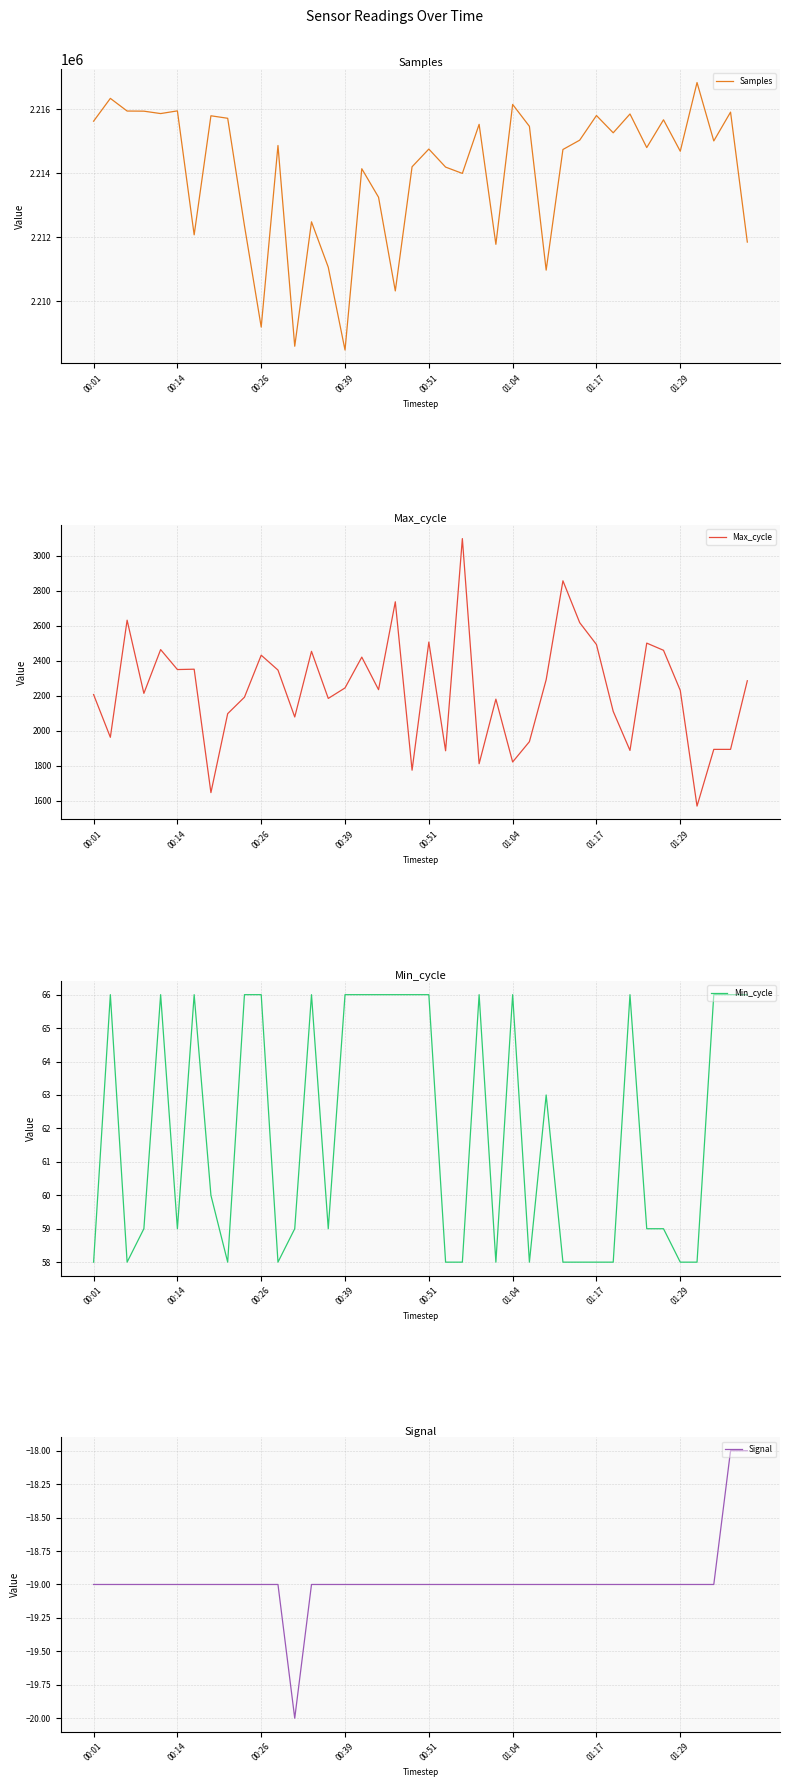

Reading right to left, list all the values displayed in this chart.

Samples: 2211849	2215903	2215004	2216826	2214683	2215664	2214797	2215845	2215258	2215797	2215028	2214737	2210974	2215460	2216143	2211779	2215522	2213991	2214188	2214751	2214198	2210325	2213247	2214137	2208481	2211065	2212481	2208599	2214862	2209196	2212361	2215711	2215789	2212075	2215942	2215858	2215933	2215937	2216332	2215620
Max_cycle: 2286	1894	1894	1570	2231	2460	2501	1888	2111	2493	2618	2857	2292	1938	1822	2181	1812	3098	1886	2507	1775	2737	2235	2421	2245	2185	2454	2079	2347	2432	2192	2098	1647	2352	2350	2464	2214	2632	1963	2207
Min_cycle: 66	66	66	58	58	59	59	66	58	58	58	58	63	58	66	58	66	58	58	66	66	66	66	66	66	59	66	59	58	66	66	58	60	66	59	66	59	58	66	58
Signal: -18	-18	-19	-19	-19	-19	-19	-19	-19	-19	-19	-19	-19	-19	-19	-19	-19	-19	-19	-19	-19	-19	-19	-19	-19	-19	-19	-20	-19	-19	-19	-19	-19	-19	-19	-19	-19	-19	-19	-19